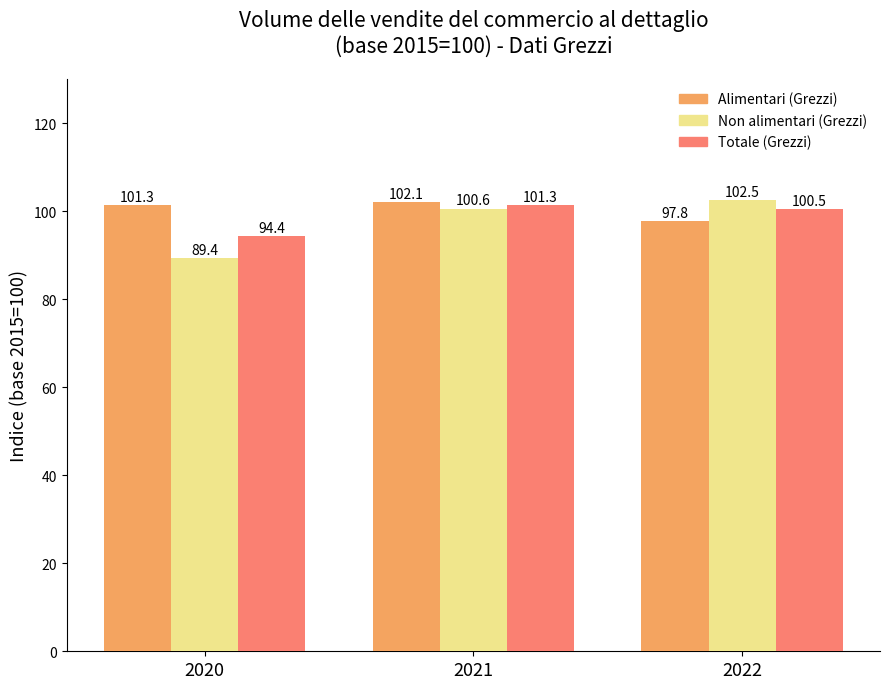

Count the number of categories in the chart.

3